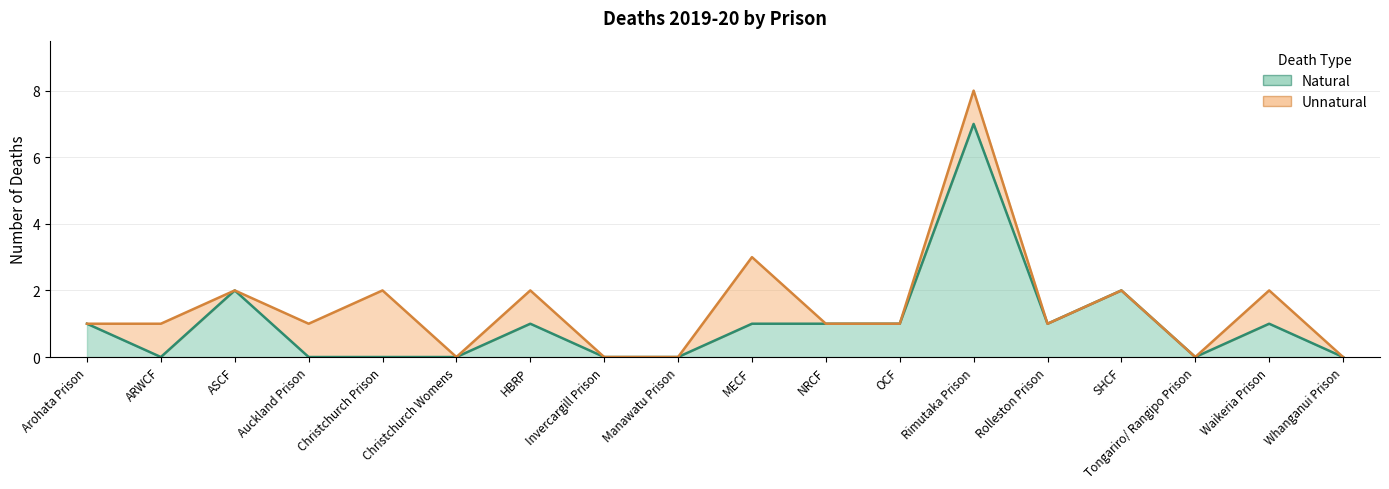

Which label corresponds to the largest value in the chart?

Rimutaka Prison